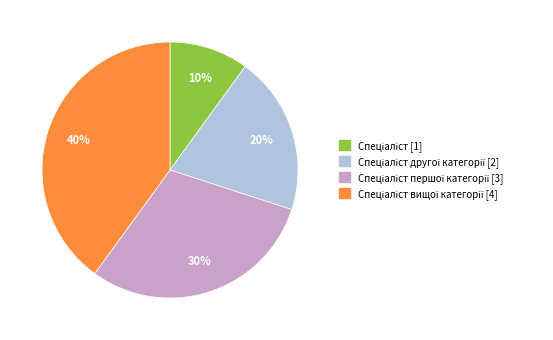

To the nearest percent, what is the average slice percentage?

25%